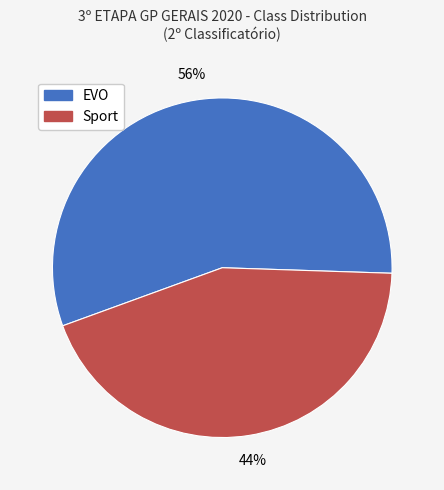

What is the majority slice?

EVO